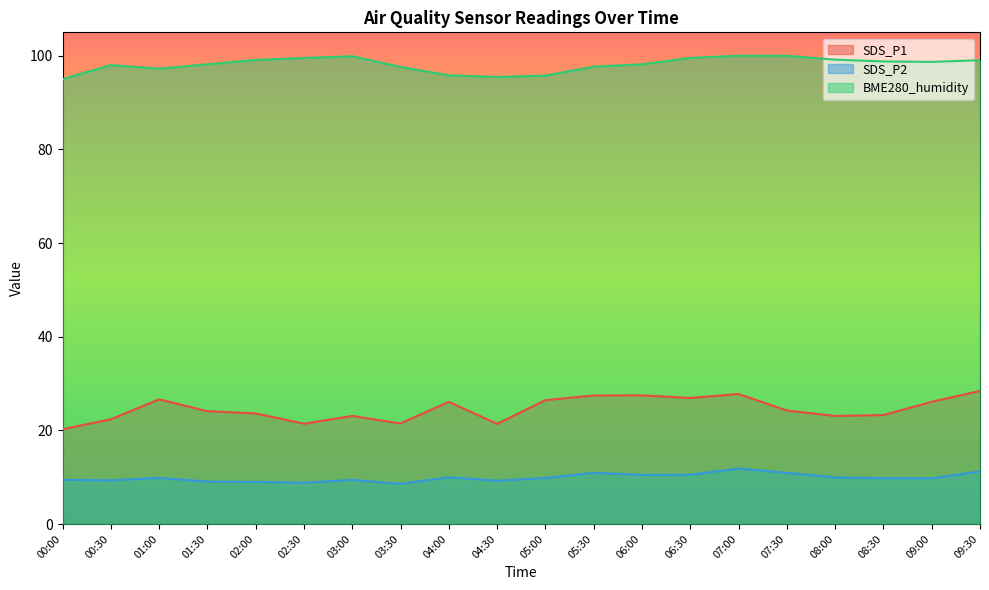

Which category has the lowest value in the SDS_P2 series?

03:30